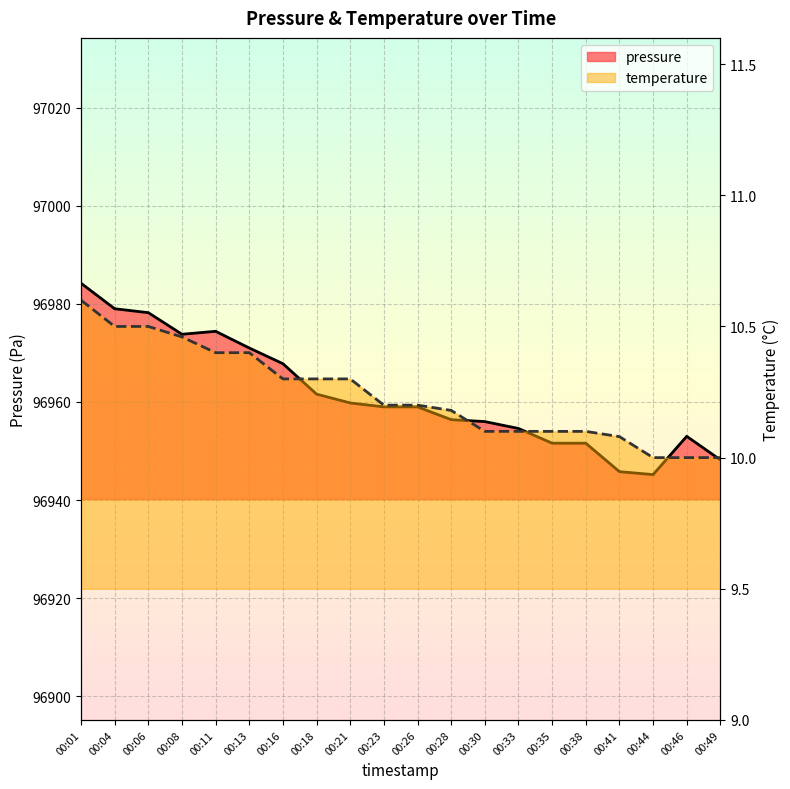

The value of pressure at 00:46 is 96953.0. True or false?

True